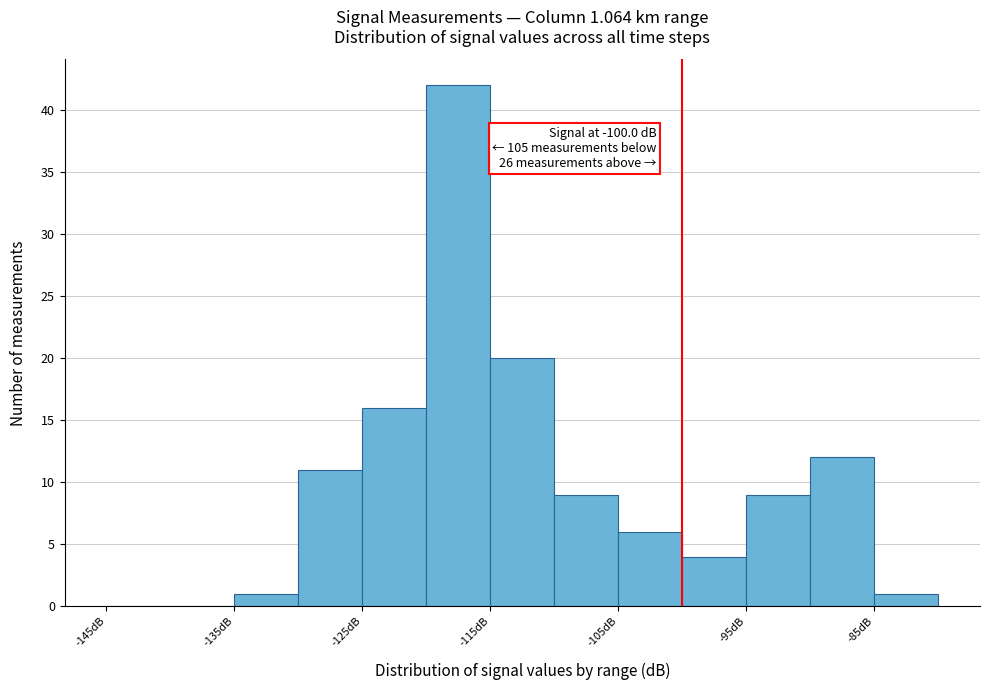

Which range on the x-axis has the tallest bar?

-120 to -115